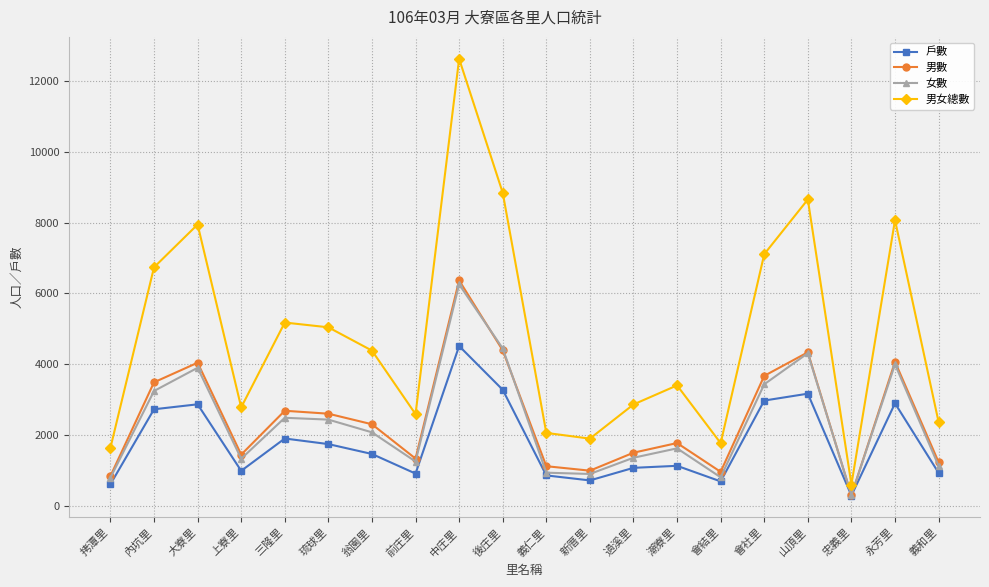

What is the minimum value for 男數?

299